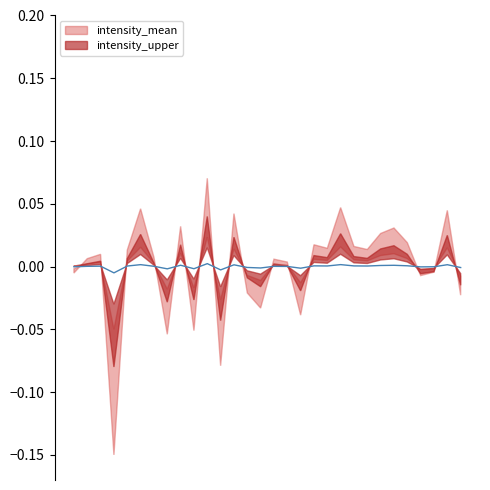

At which label does the data first exceed 0?

2